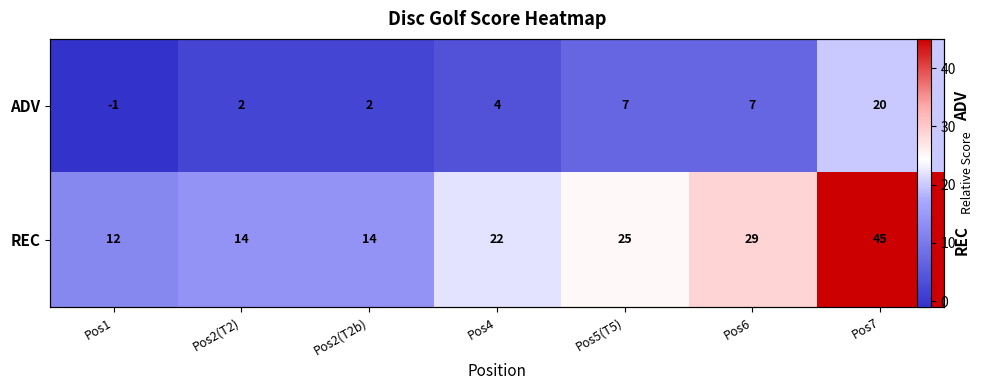

What is the difference between the REC values at Pos2(T2b) and Pos1?

2